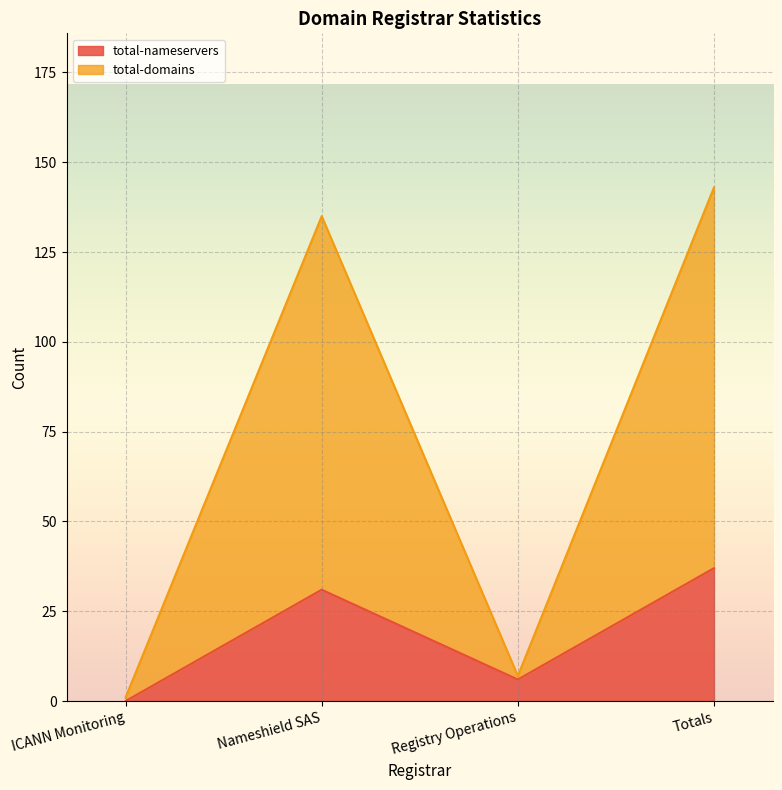

Which category has the highest value across all series?

Totals